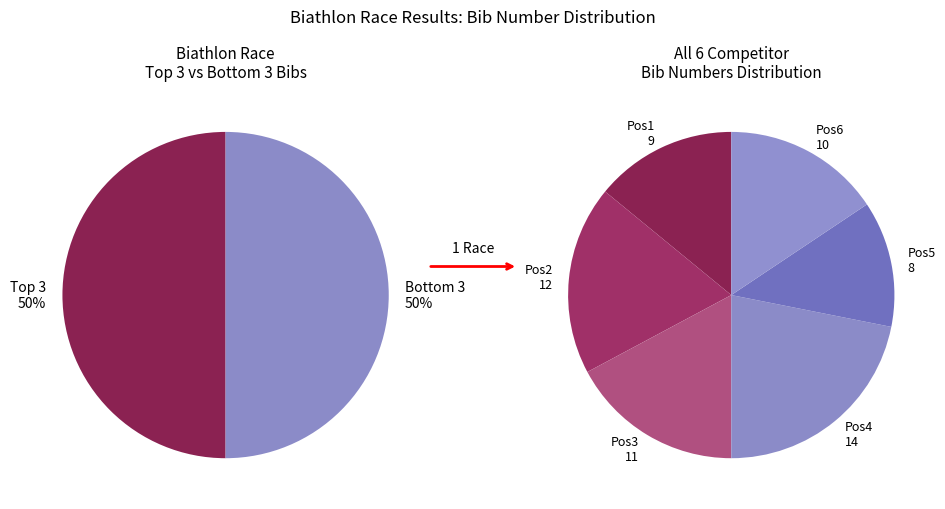

Which slice is the largest?

4 (Steiner)